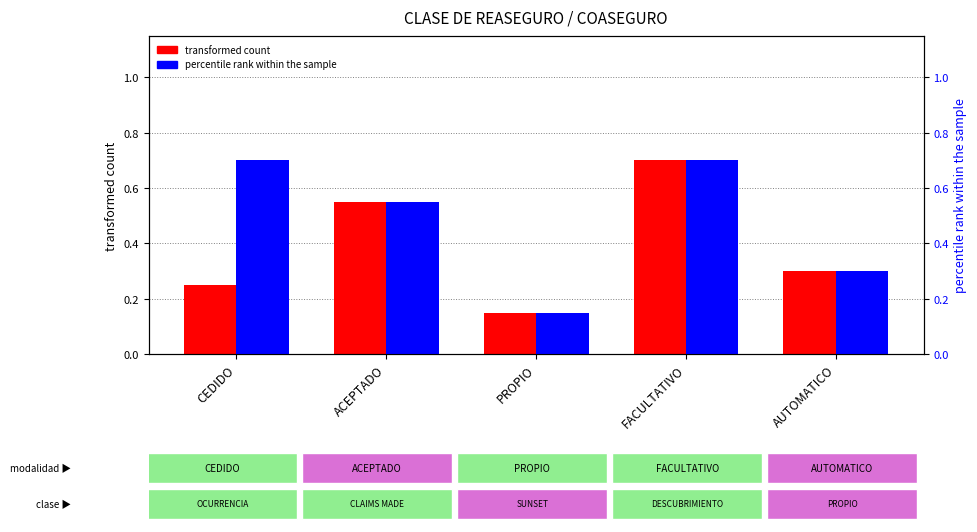

Does the chart contain stacked bars?

No